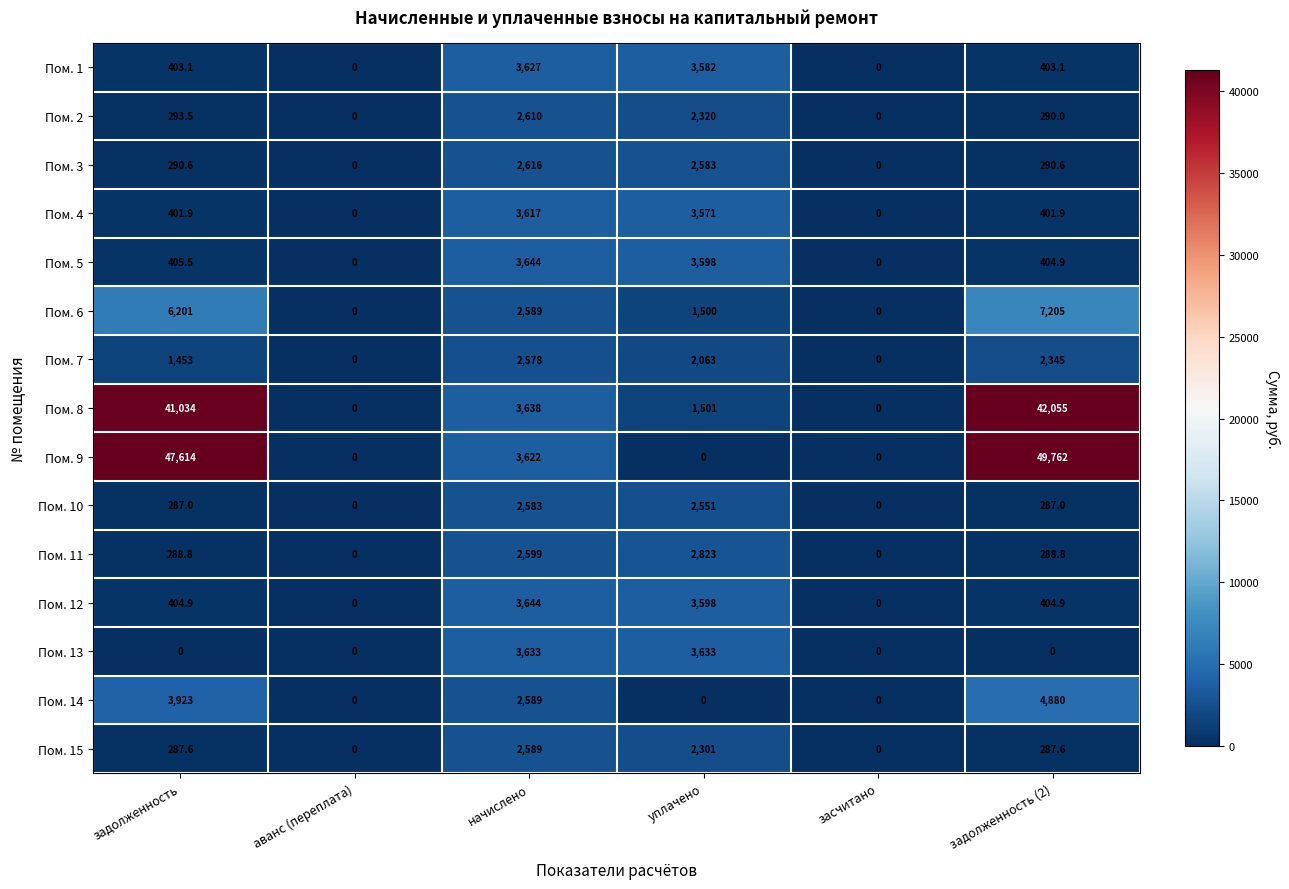

What is the maximum value shown in the chart?

49762.0